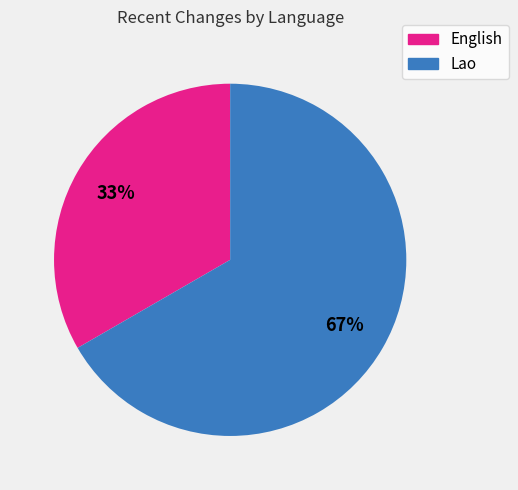

Combined, do English and Lao account for over 50%?

Yes